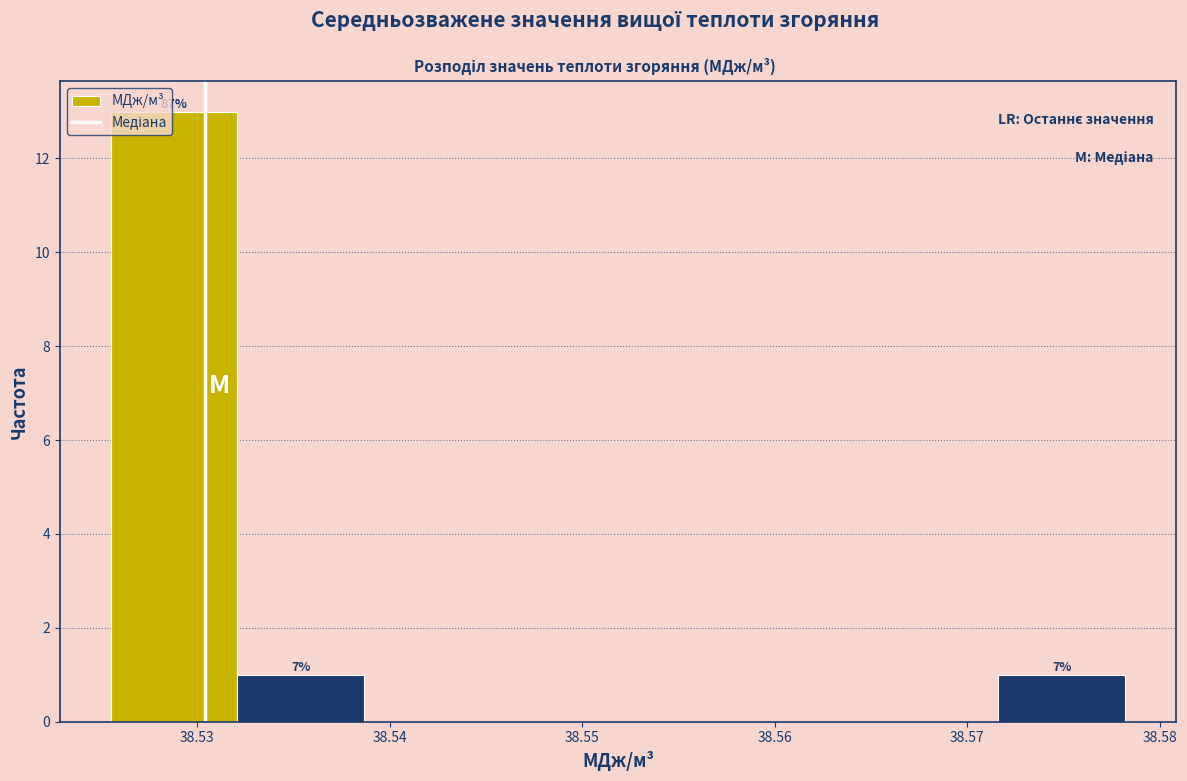

Which range on the x-axis has the tallest bar?

38.526 to 38.532